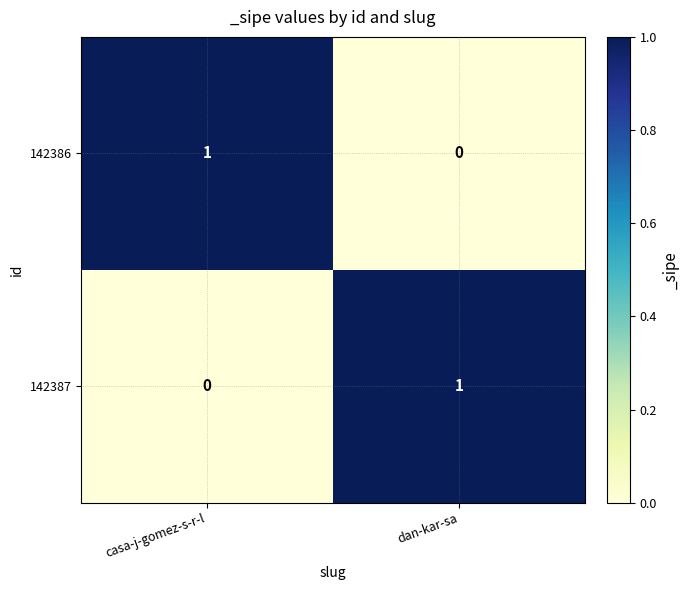

Is it true that 142386 equals 1 at casa-j-gomez-s-r-l?

True